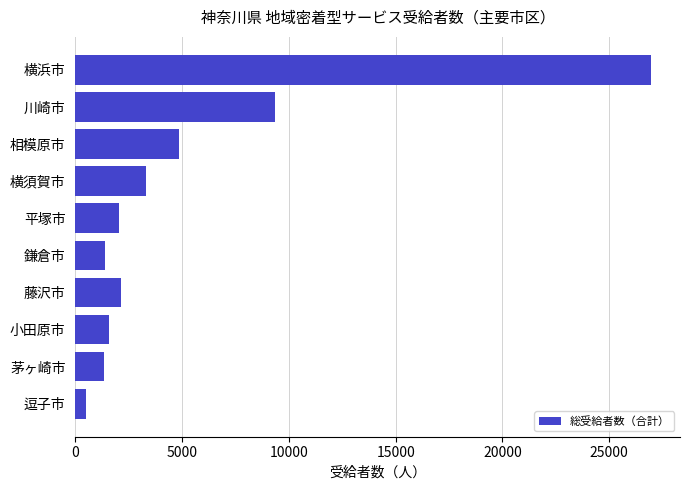

What is the maximum value shown in the chart?

26962